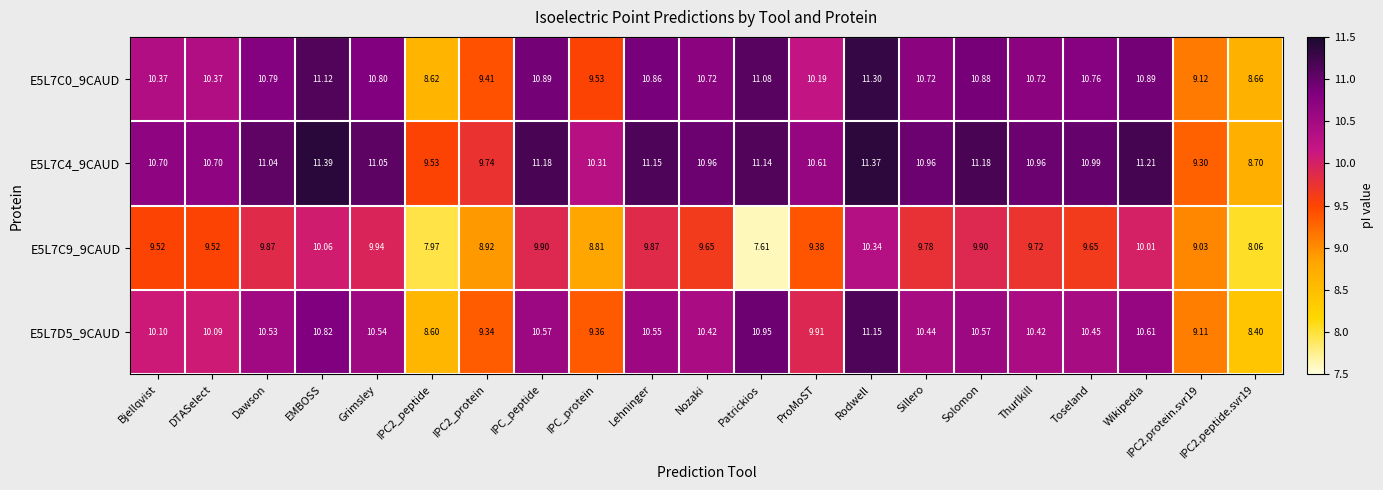

At which label does E5L7C0_9CAUD first exceed 10?

Bjellqvist